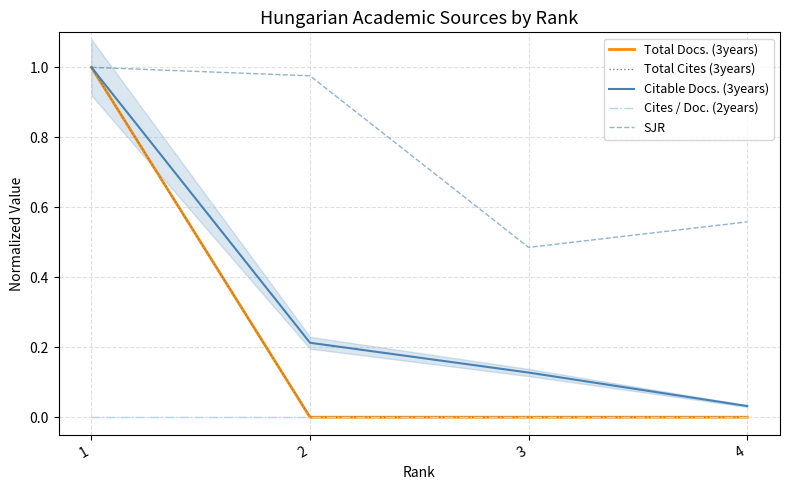

Between 2 and 4, which is larger?

2